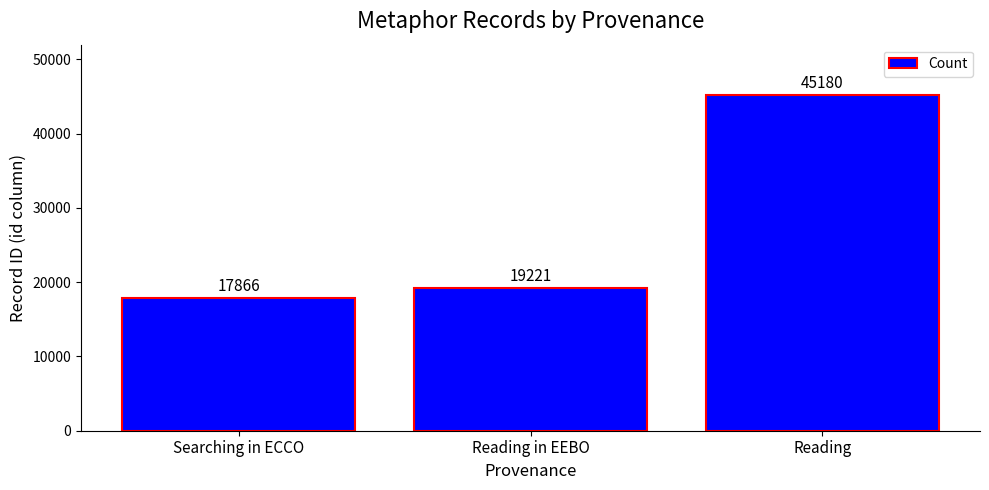

What is the label of the 2nd bar from the right?

Reading in EEBO